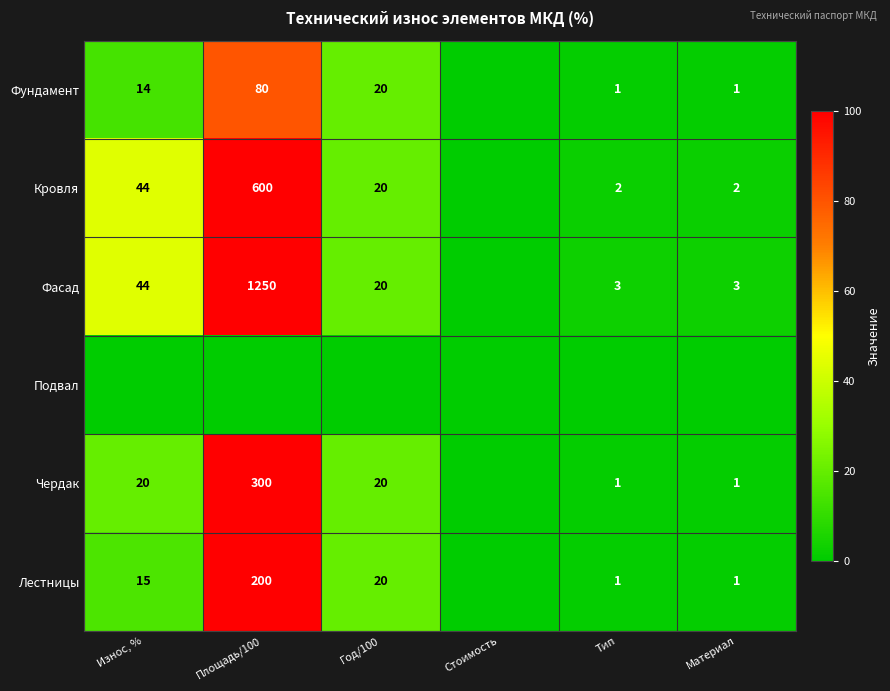

True or false: Чердак has a value of 199 at Площадь/100.

False